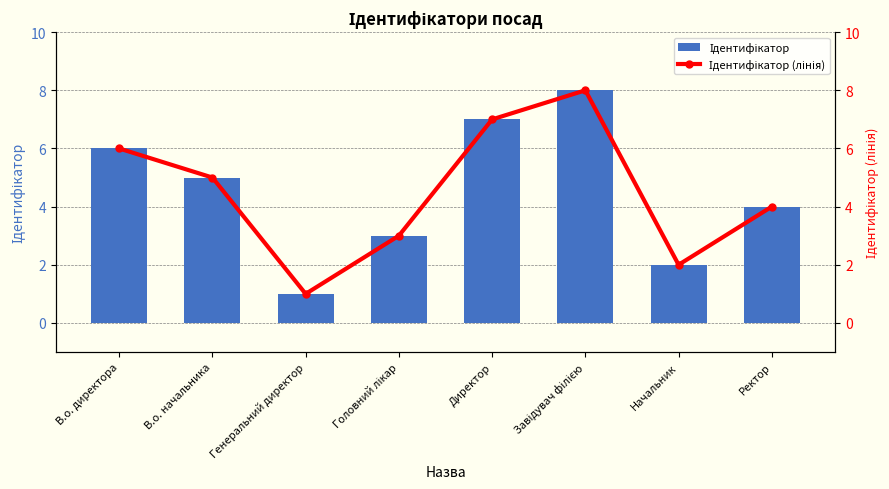

True or false: Ідентифікатор (лінія) has a value of 2 at В.о. директора.

False